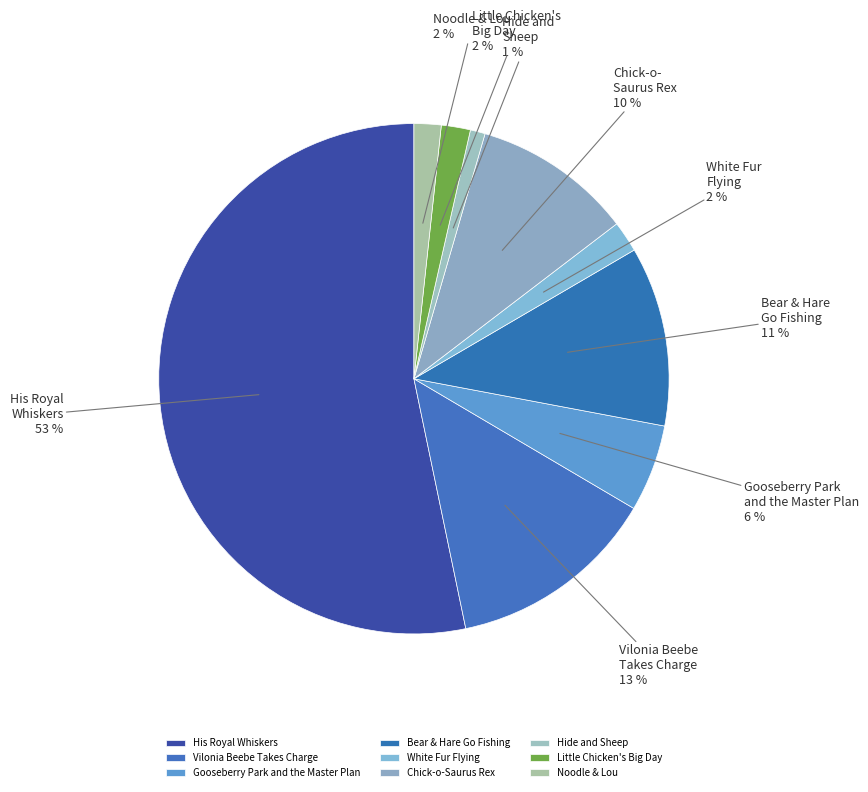

True or false: Vilonia Beebe Takes Charge accounts for 13% of the total.

True